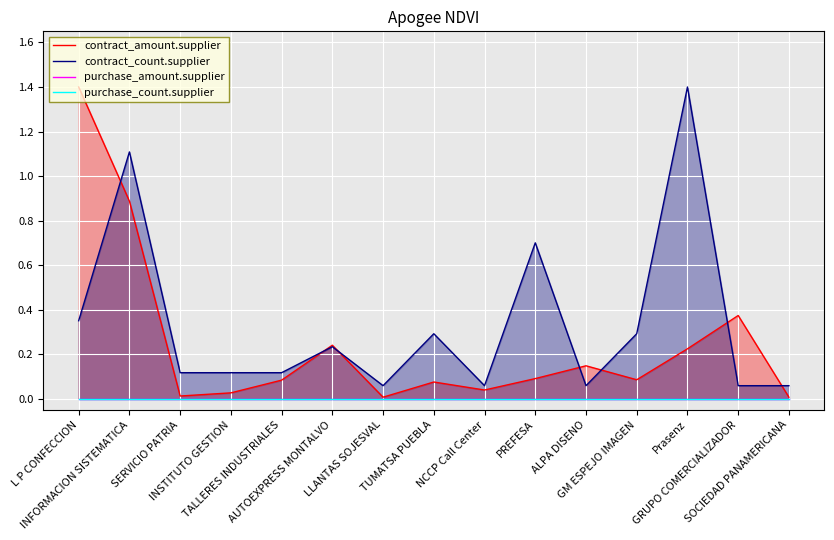

Rank the series by their maximum value, from highest to lowest.

contract_amount.supplier, contract_count.supplier, purchase_amount.supplier, purchase_count.supplier